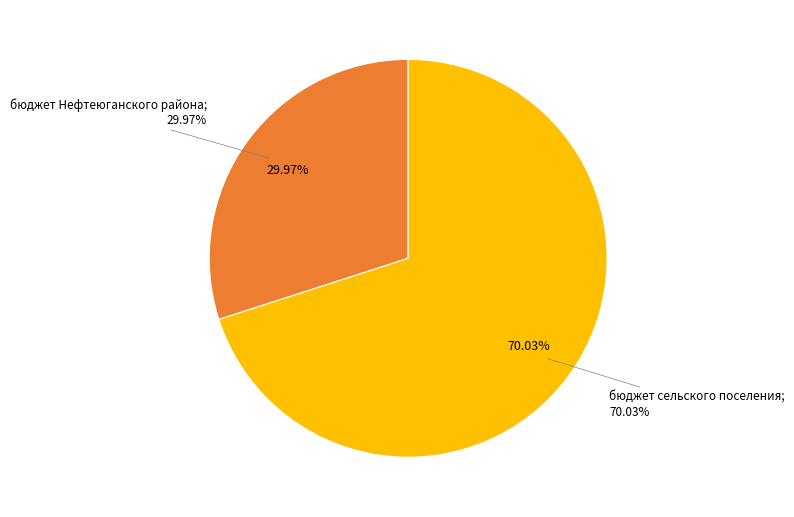

What percentage is NOT represented by бюджет Нефтеюганского района?

70.0%